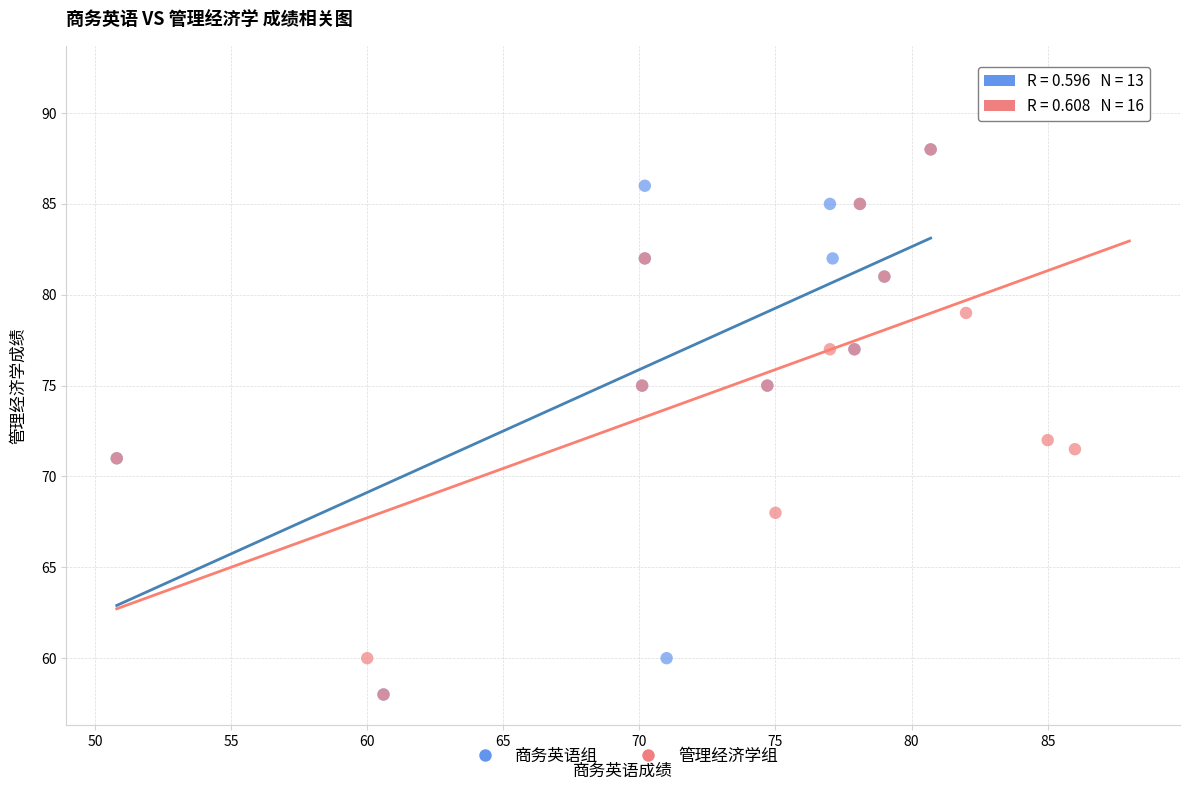

Which series has the largest Y range (max minus min)?

管理经济学组